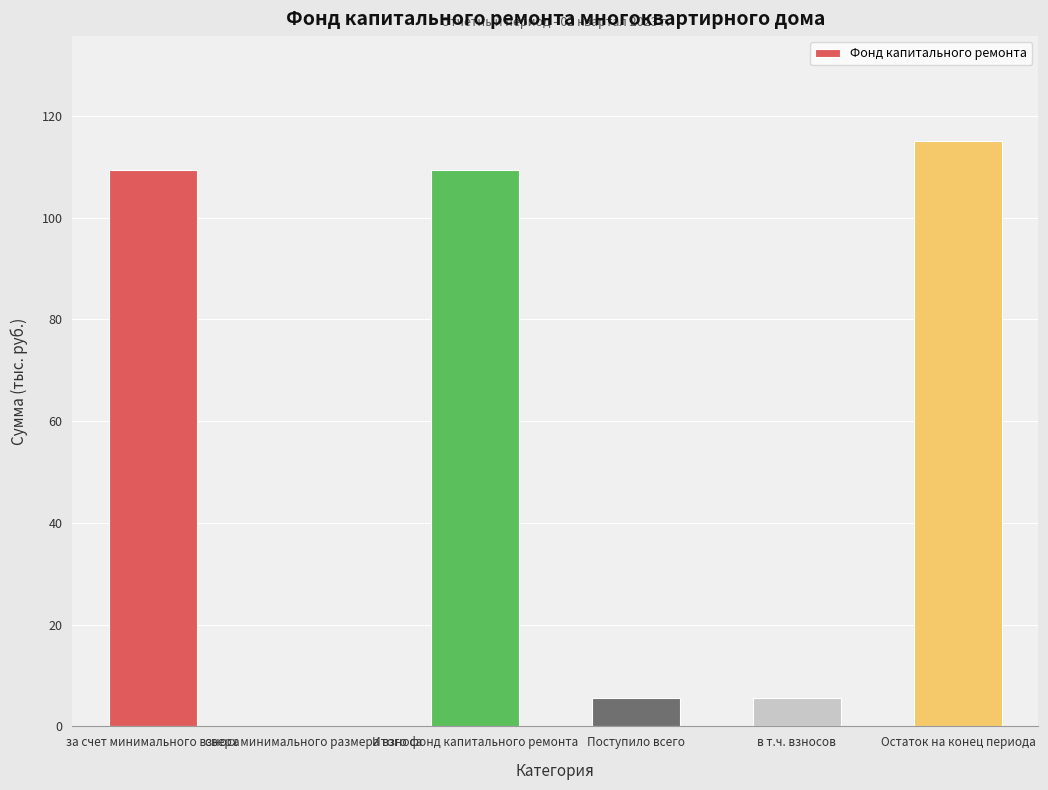

Reading left to right, list all the values displayed in this chart.

за счет минимального взноса=109.4	сверх минимального размера взноса=0.0	Итого фонд капитального ремонта=109.4	Поступило всего=5.6	в т.ч. взносов=5.6	Остаток на конец периода=115.0